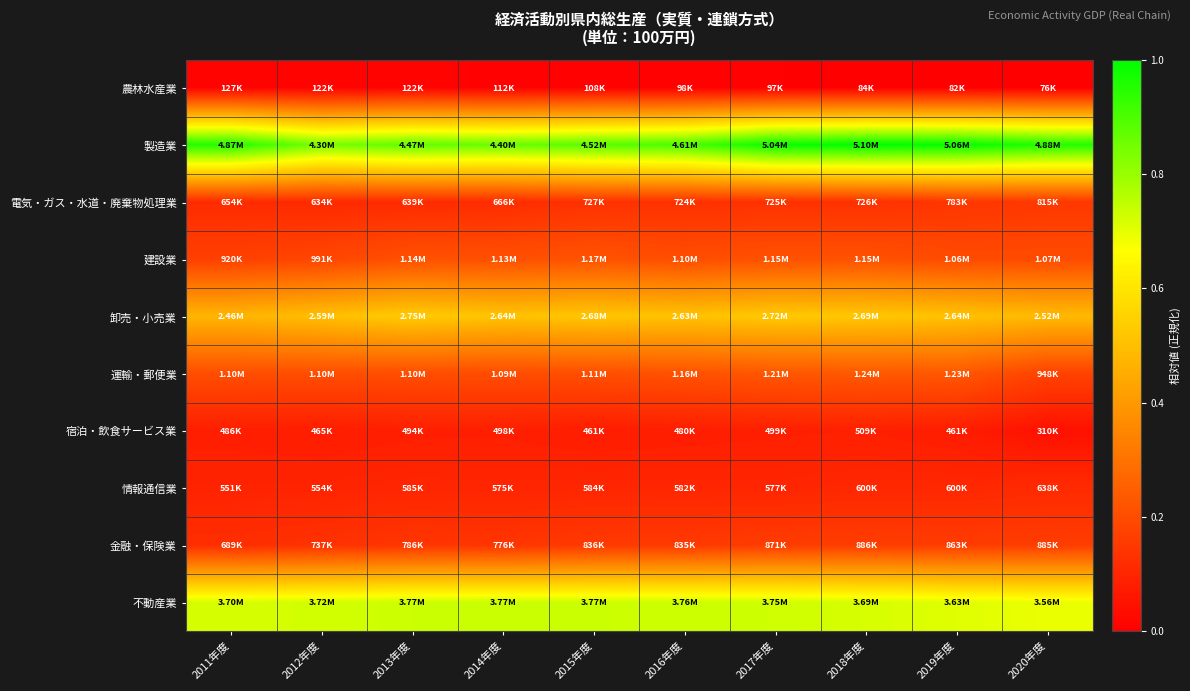

Which series has the largest total across all categories?

製造業